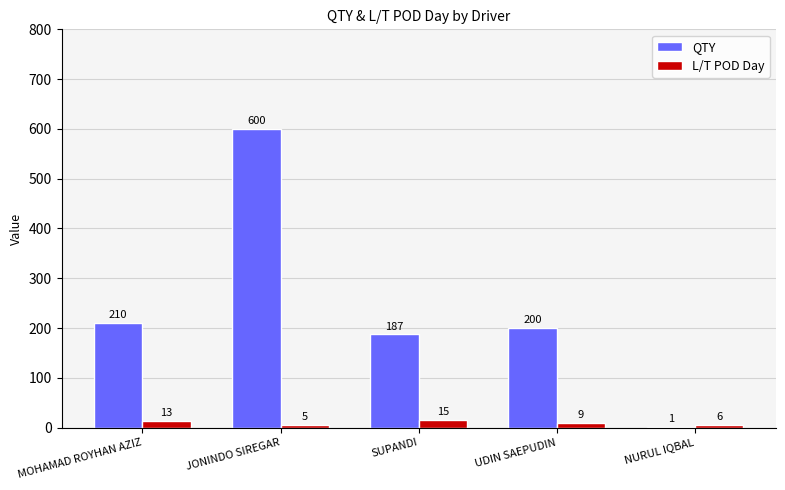

How many groups of bars are there?

5